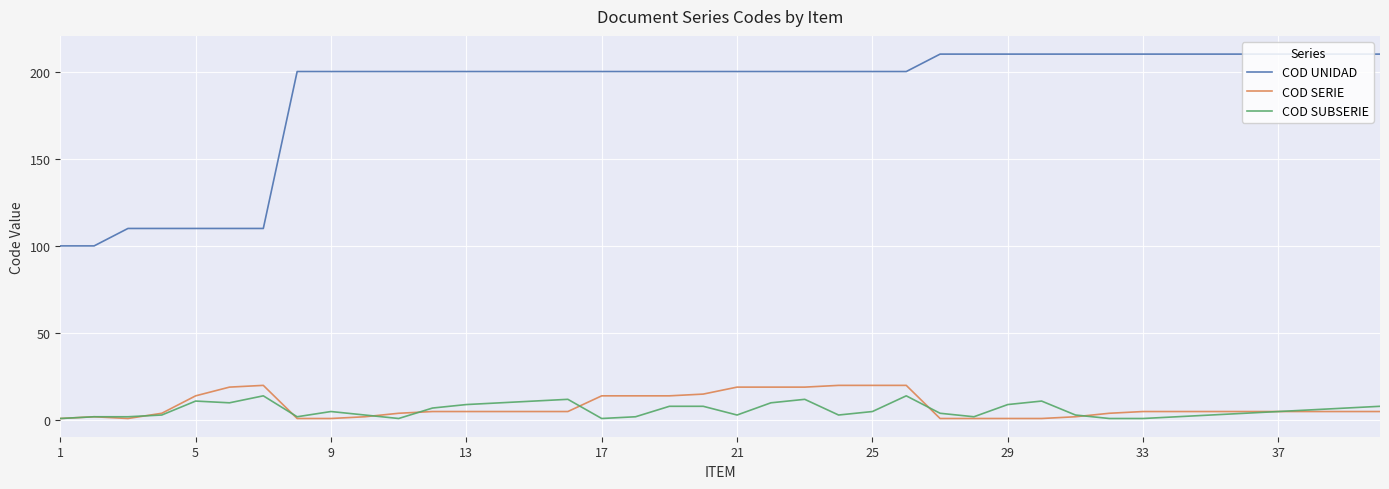

True or false: COD SERIE and COD UNIDAD intersect in this chart.

False